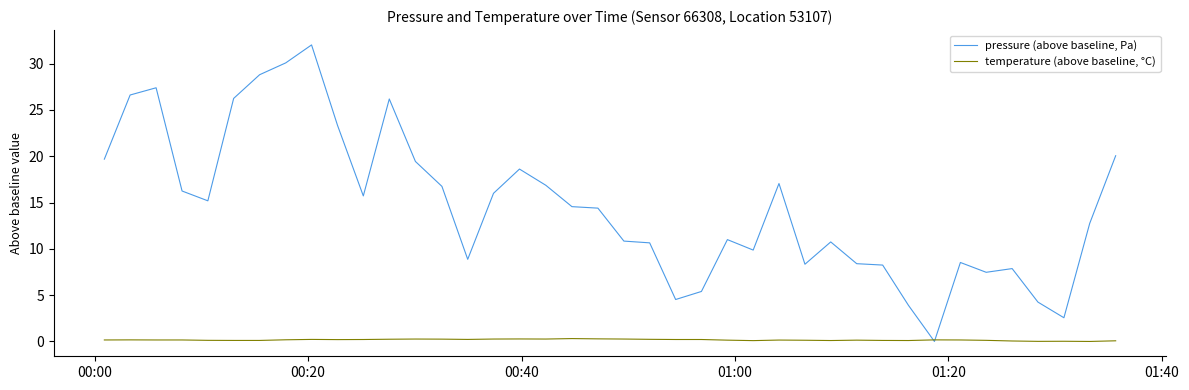

Which series has the widest spread of values?

pressure (above baseline, Pa)